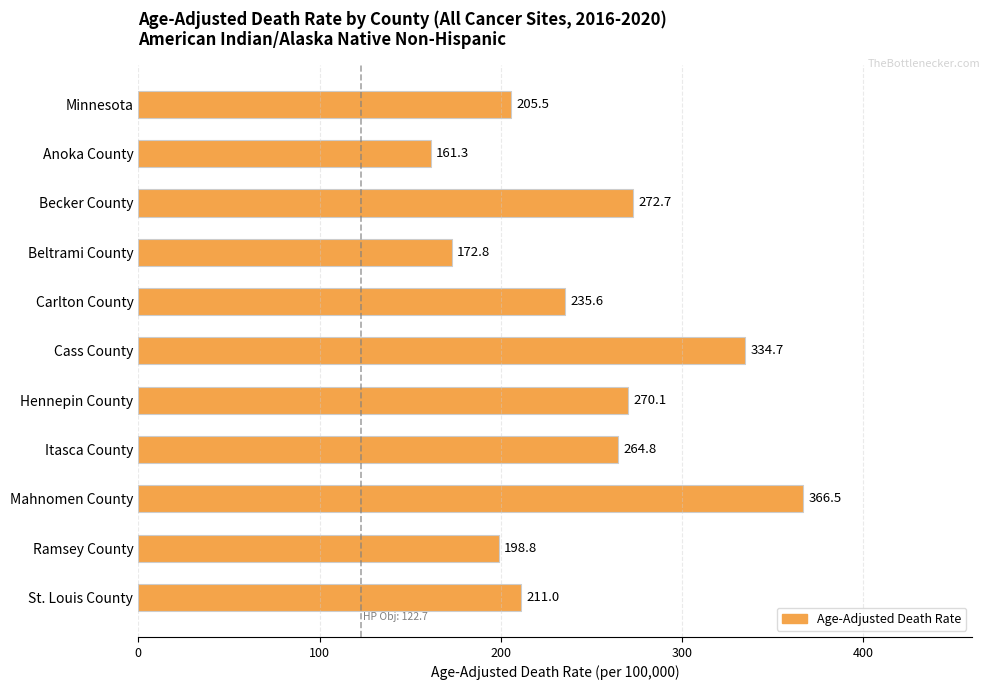

What is the change in value from Becker County to Hennepin County?

-2.6